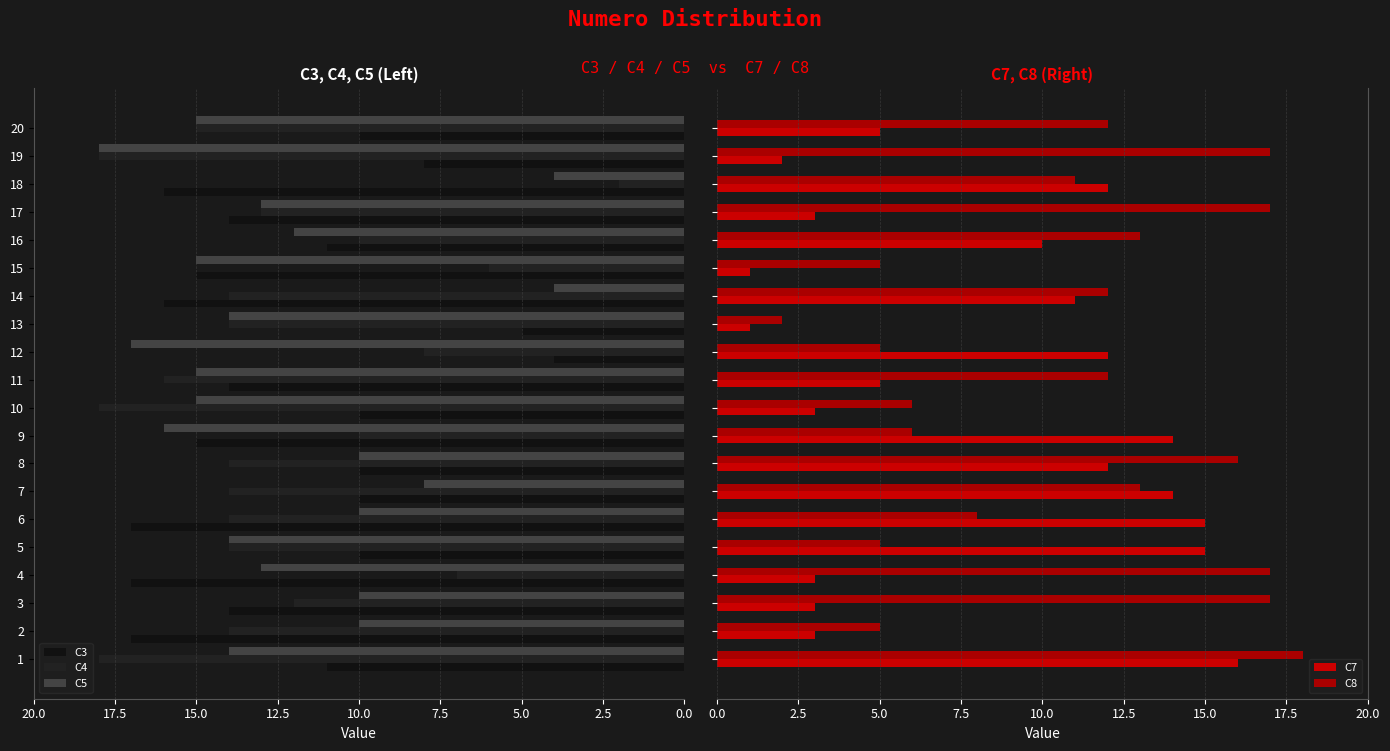

Is the value of C8 at 1 greater than the value of C4 at 3?

Yes